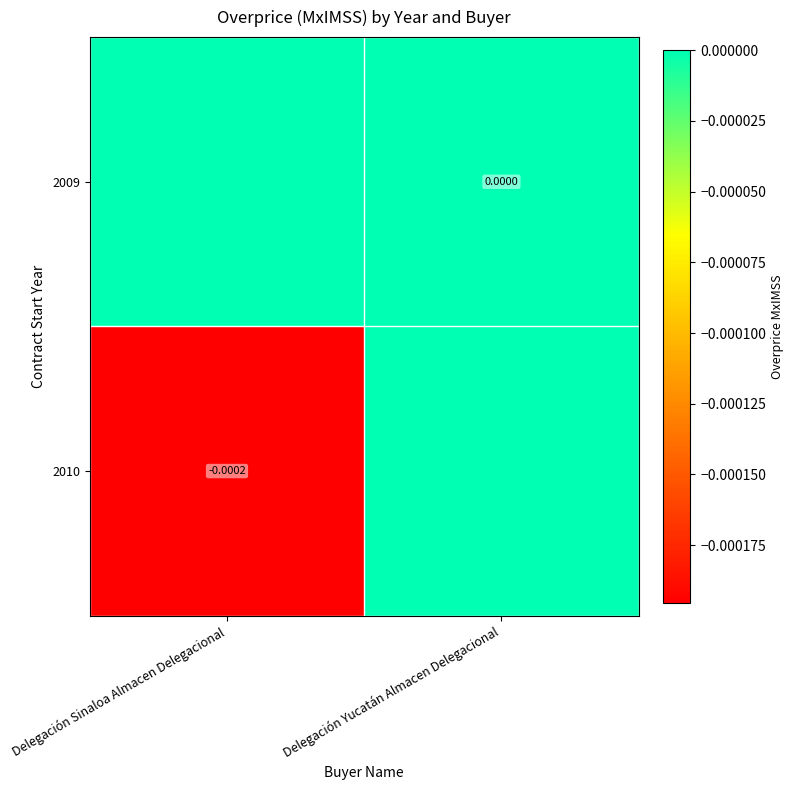

Count the number of categories in the chart.

2